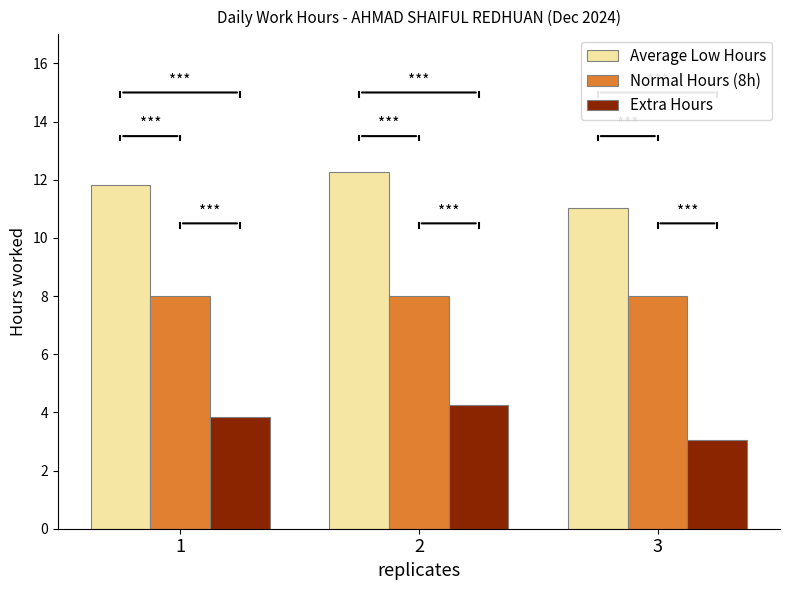

List the series in order of their peak value, lowest first.

Extra Hours, Normal Hours (8h), Average Low Hours